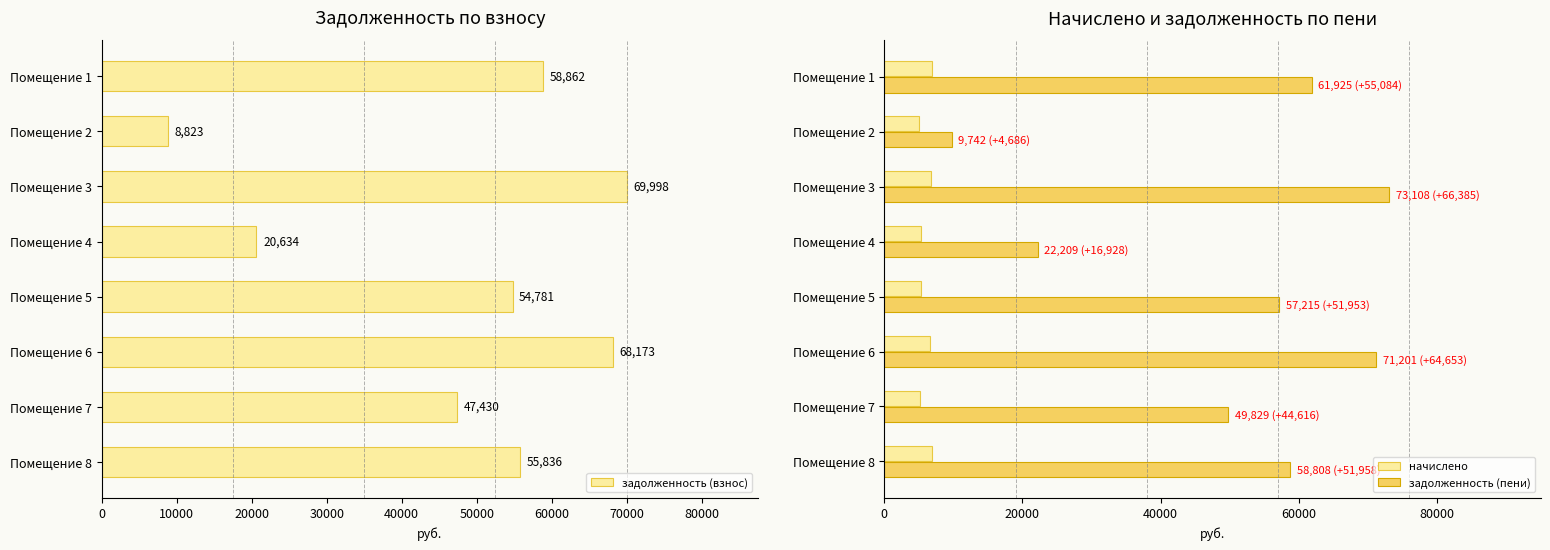

What is the difference between the maximum and second lowest values in the начислено series?

1637.0